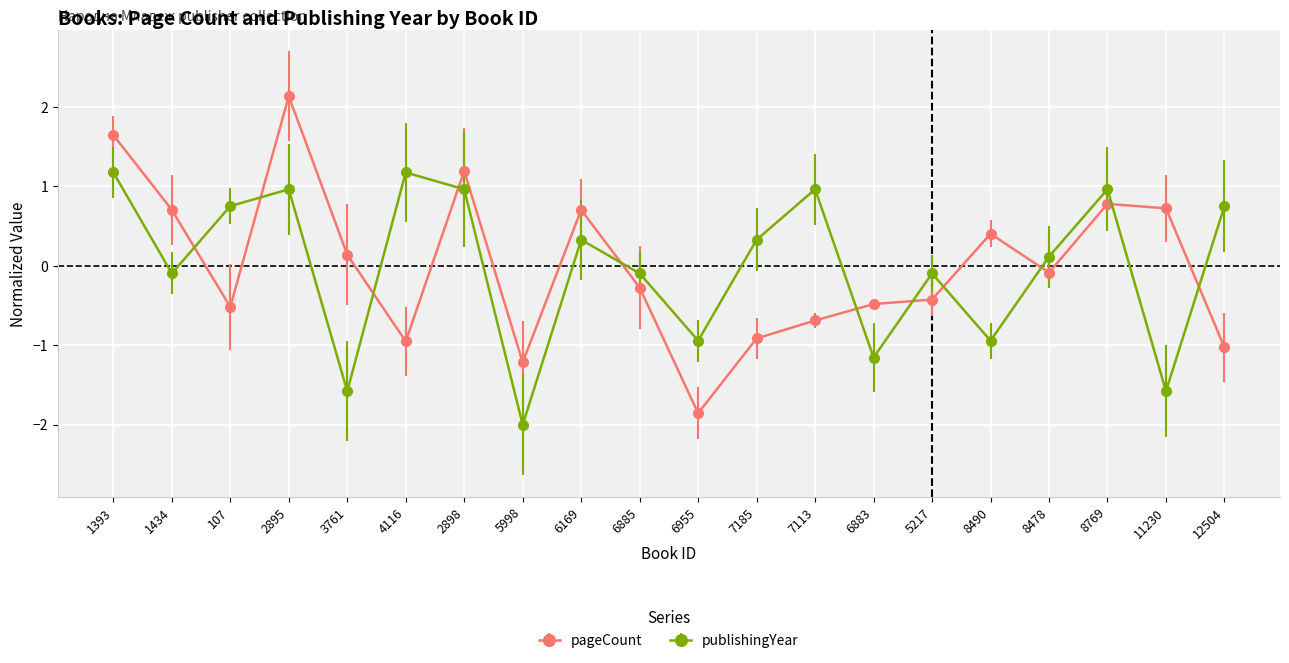

What is the difference between the highest and lowest values at 7113?

1.7